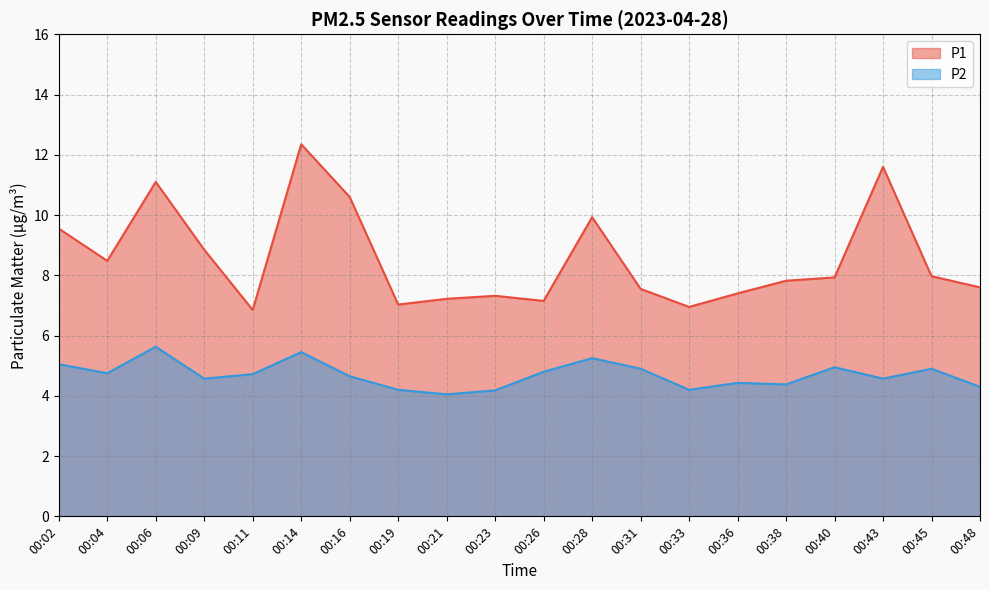

Reading left to right, transcribe all the data shown in this chart.

P1: 9.6	8.5	11.1	8.8	6.8	12.3	10.6	7.0	7.2	7.3	7.2	9.9	7.5	7.0	7.4	7.8	7.9	11.6	8.0	7.6
P2: 5.0	4.8	5.6	4.6	4.7	5.5	4.7	4.2	4.0	4.2	4.8	5.2	4.9	4.2	4.4	4.4	5.0	4.6	4.9	4.3